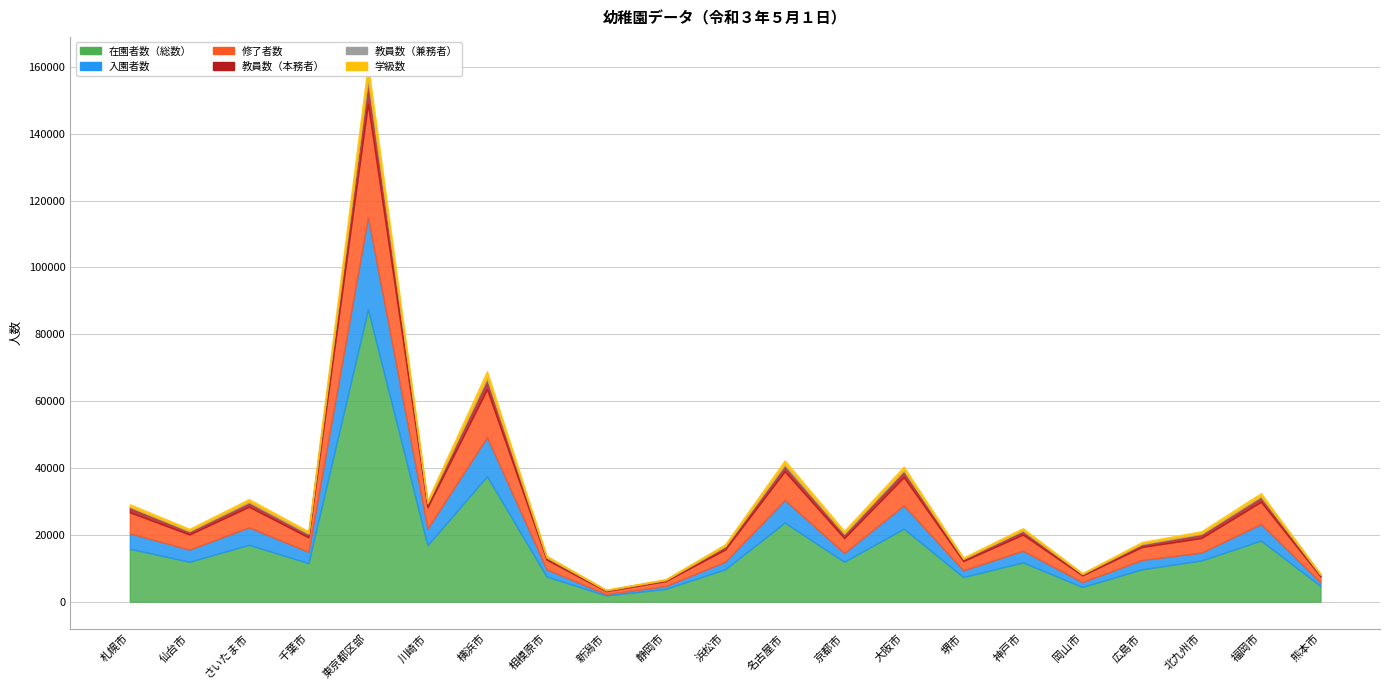

Is the value of 在園者数（総数） at 新潟市 greater than the value of 学級数 at さいたま市?

Yes